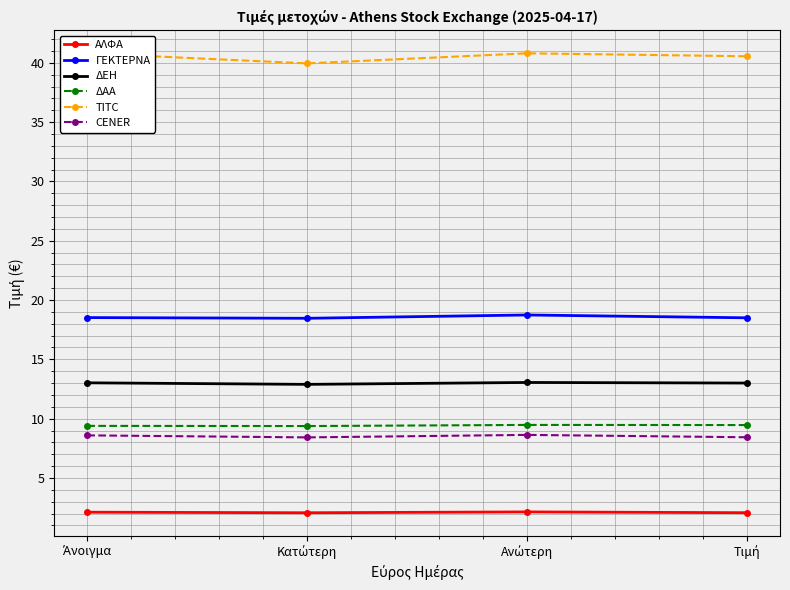

At which category is the sum across all series the highest?

Ανώτερη